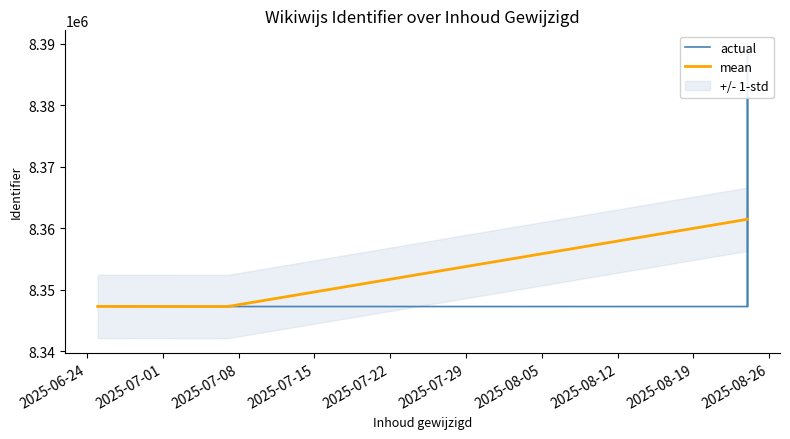

What is the smallest value displayed?

8347274